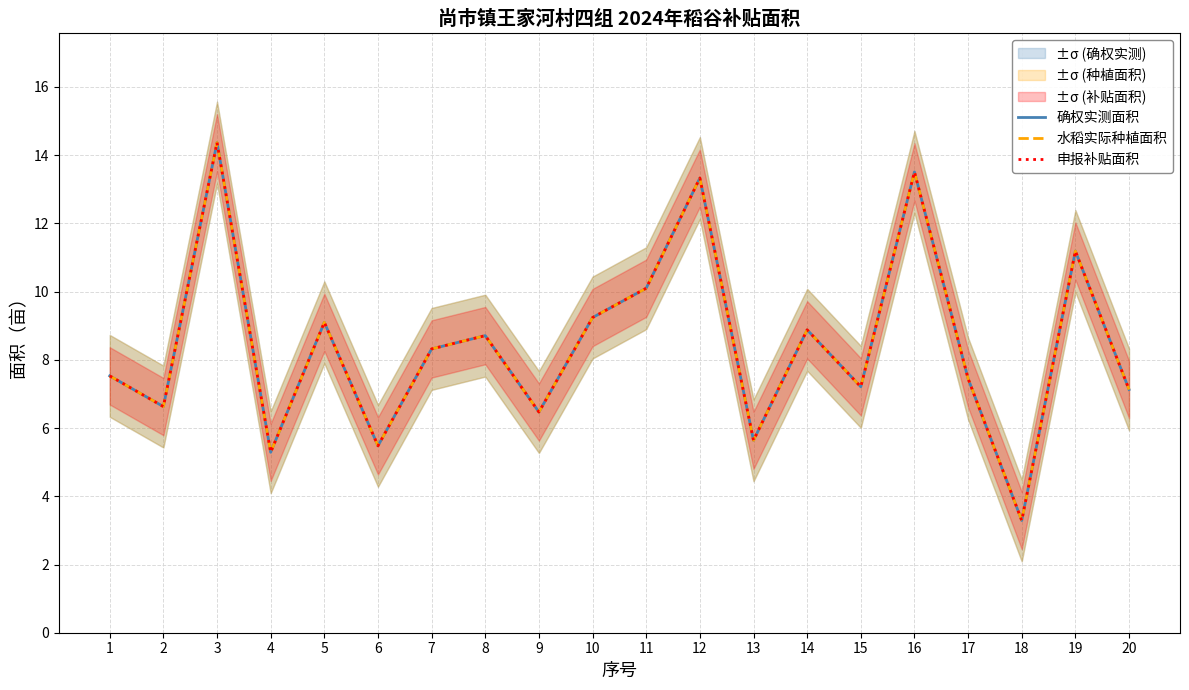

True or false: 申报补贴面积 has a value of 8.3 at 7.

True